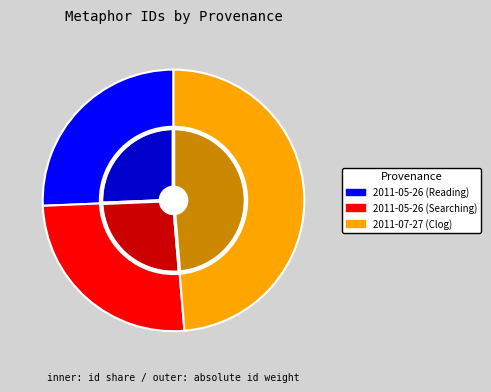

Combined, do 2011-07-27 (Clog) and 2011-05-26 (Searching) account for over 50%?

Yes